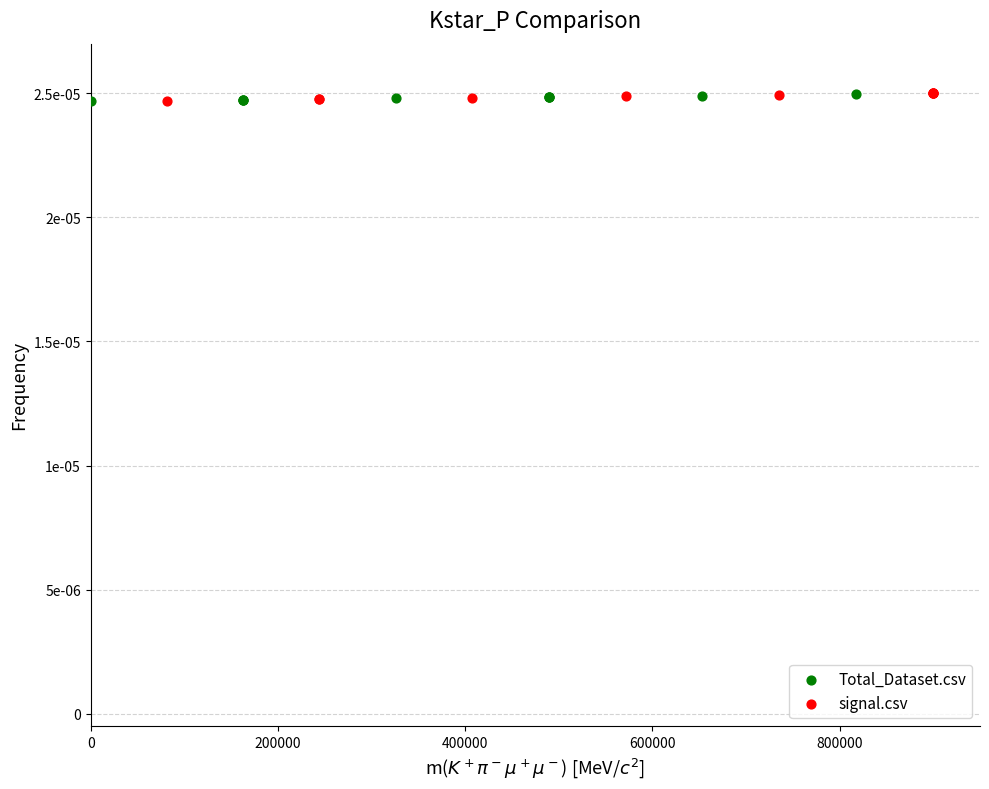

What are all the series names shown in the legend?

Total_Dataset.csv, signal.csv